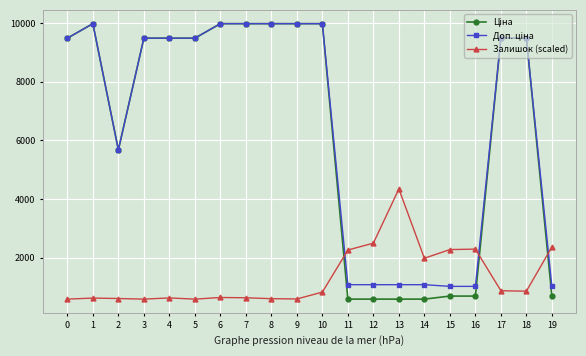

What is the spread (max minus min) of values at 13?

3754.0